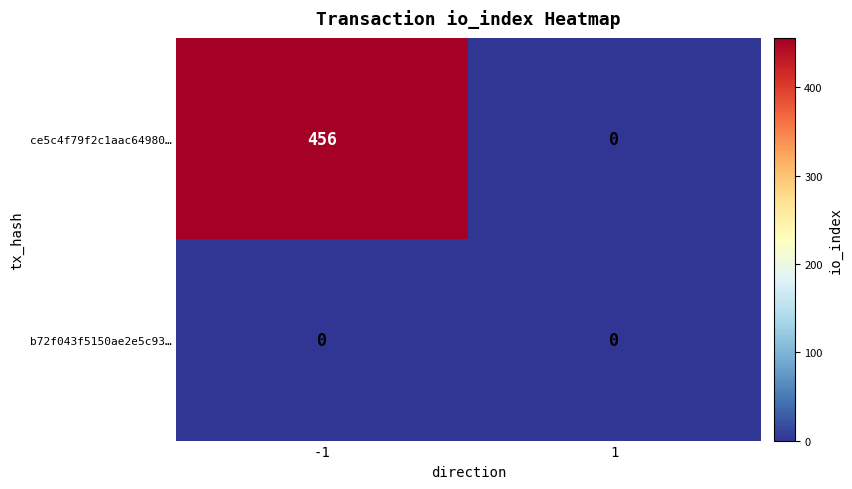

List the series in order of their overall mean, highest first.

ce5c4f79f2c1aac64980…, b72f043f5150ae2e5c93…